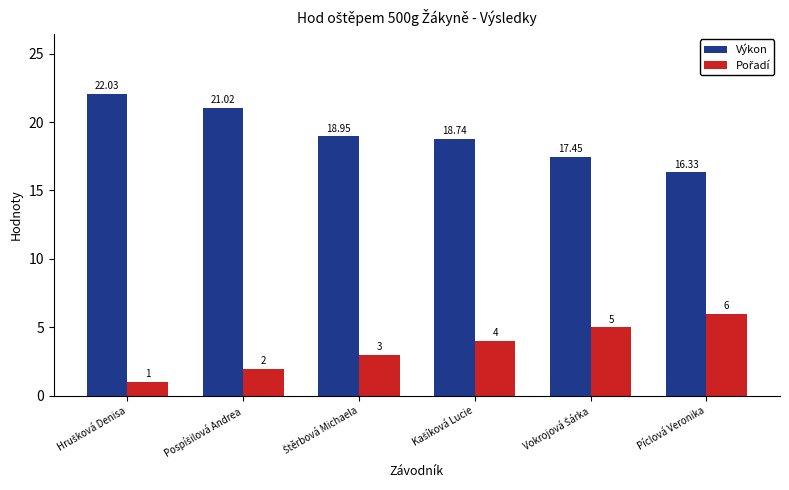

Which series has the largest total across all categories?

Výkon